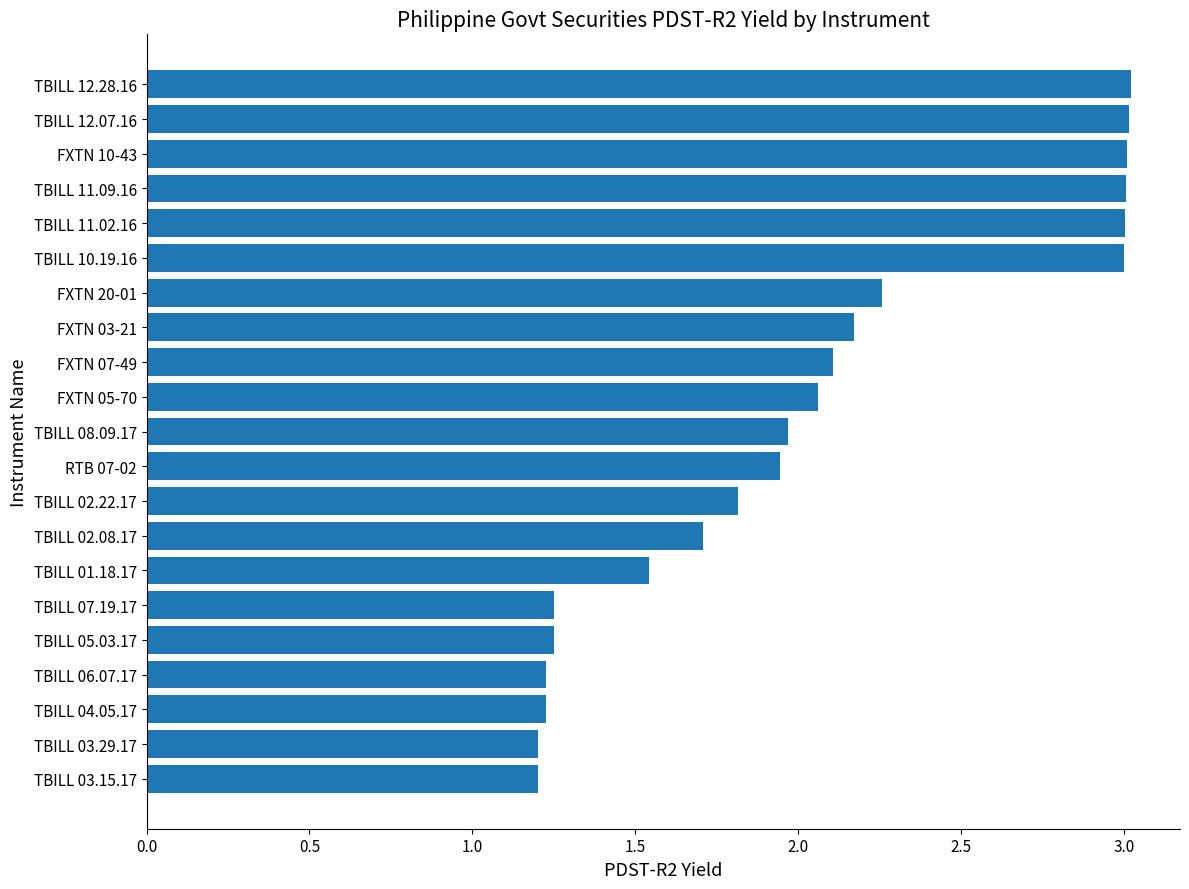

What is the average value?

2.0